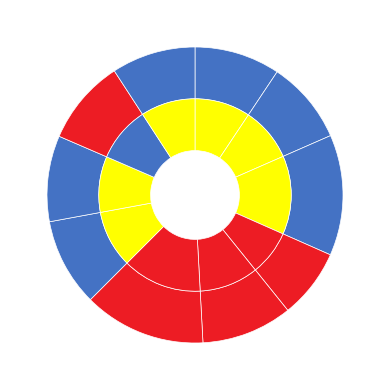

How much of the chart is everything except 4?

92.4%